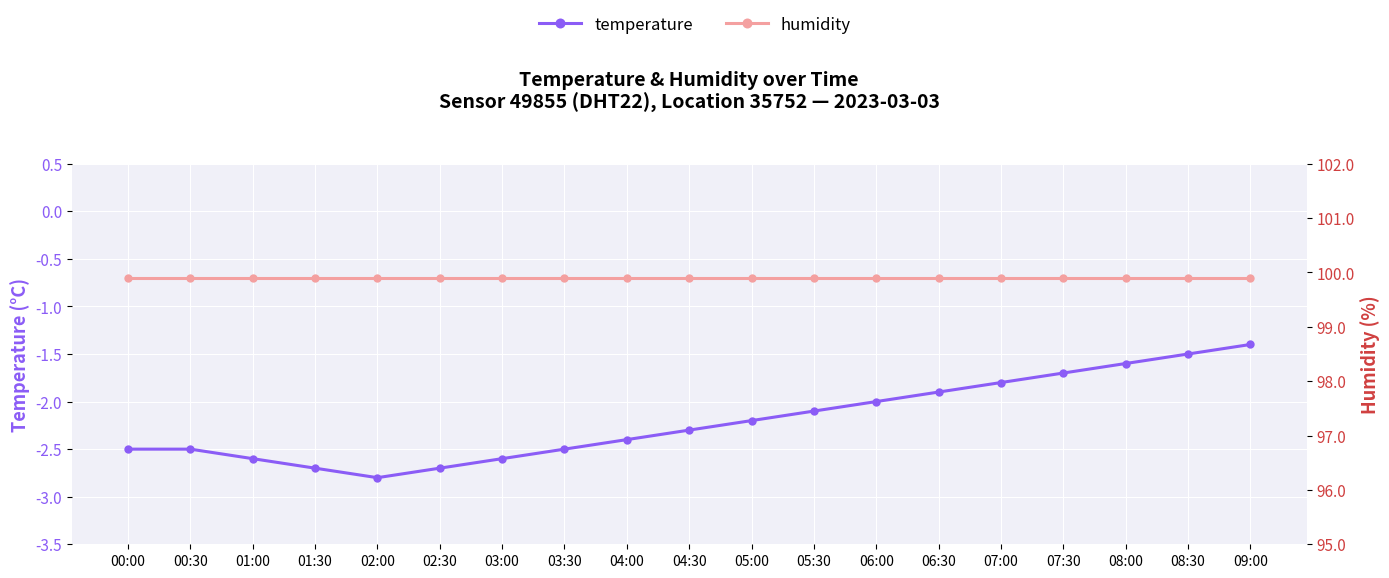

Which category has the lowest value in the temperature series?

02:00